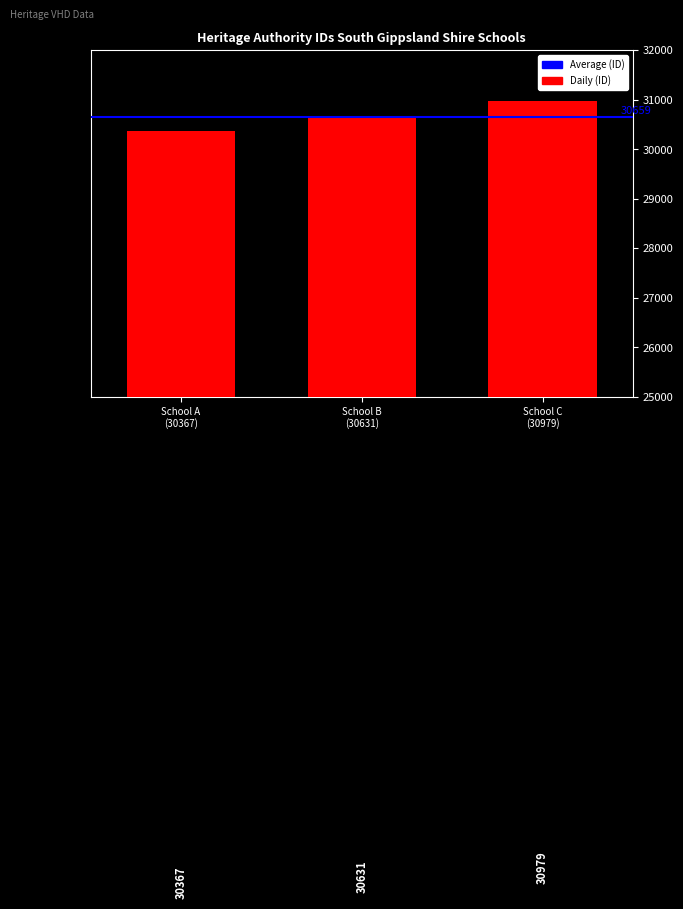

What is the average value?

30659